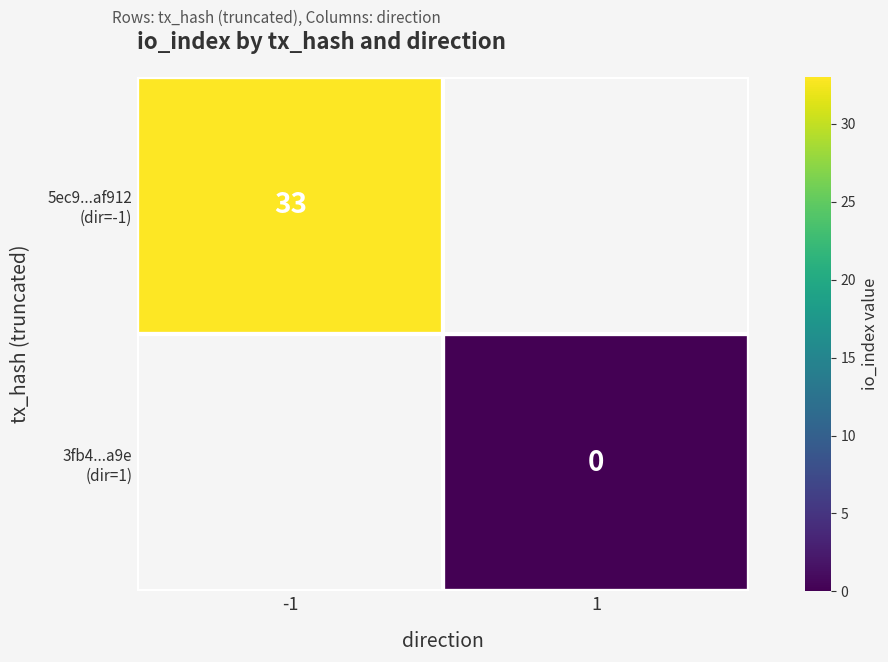

Count the number of categories in the chart.

2